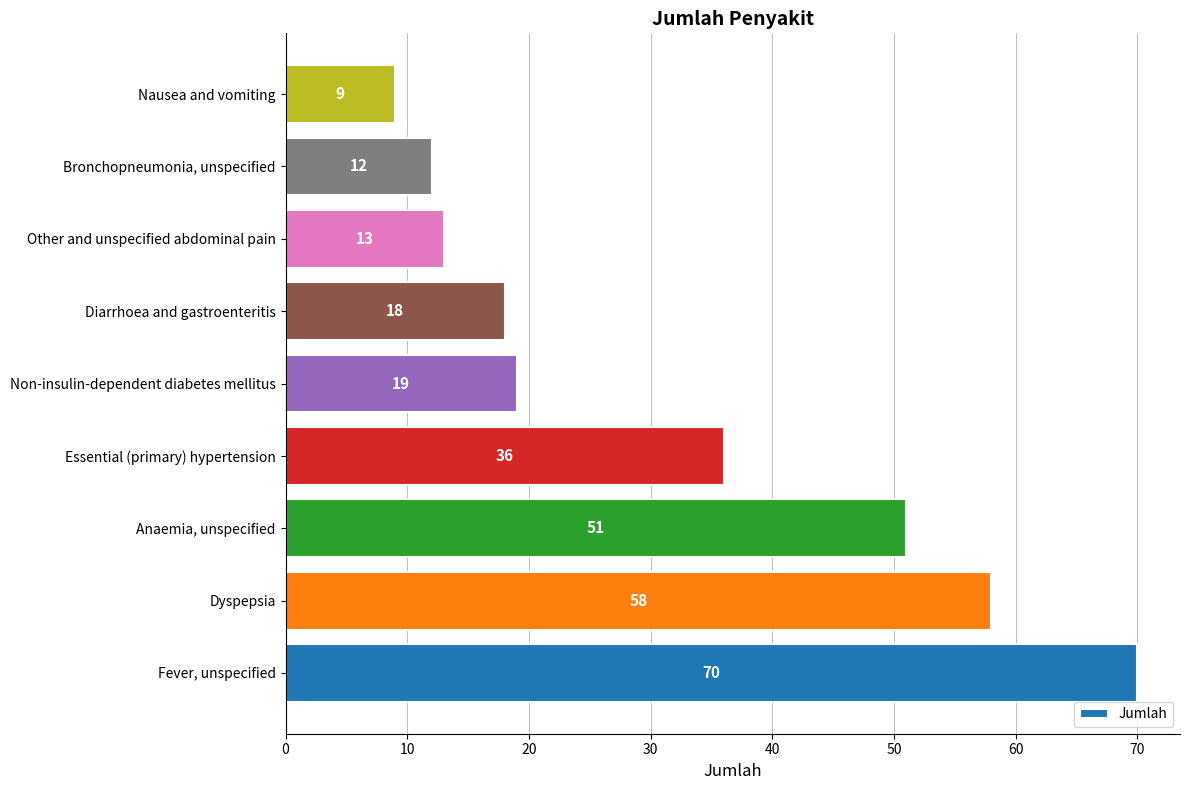

What is the difference between the maximum and second lowest values?

58